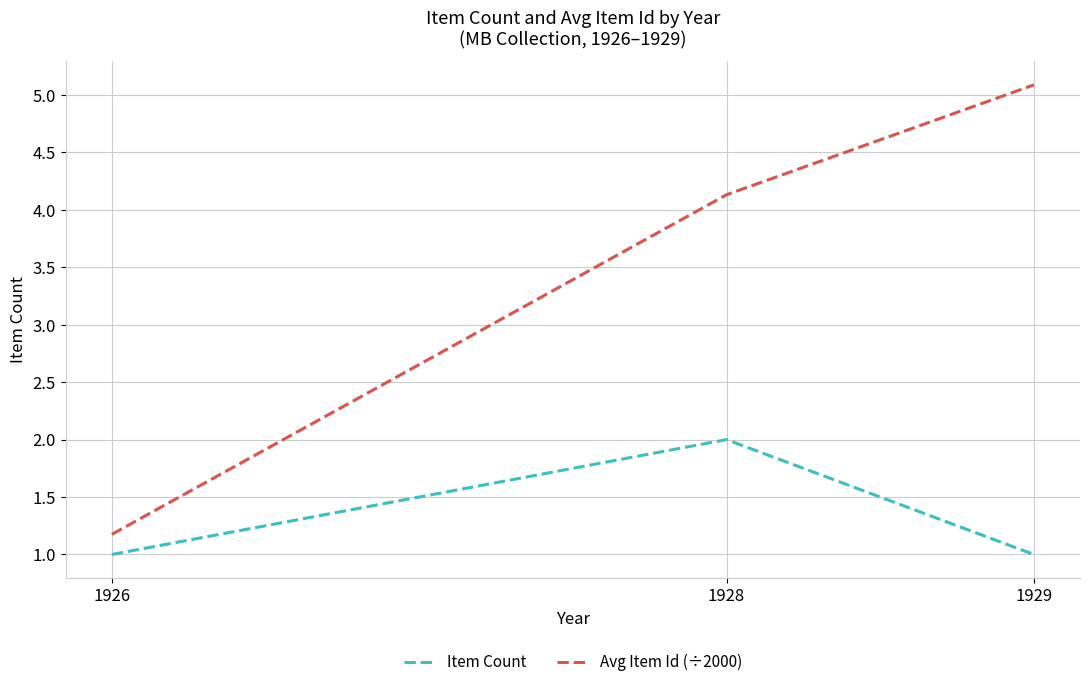

Reading right to left, extract all data points from this chart.

Item Count: 1.0	2.0	1.0
Avg Item Id (÷2000): 5.1	4.1	1.2